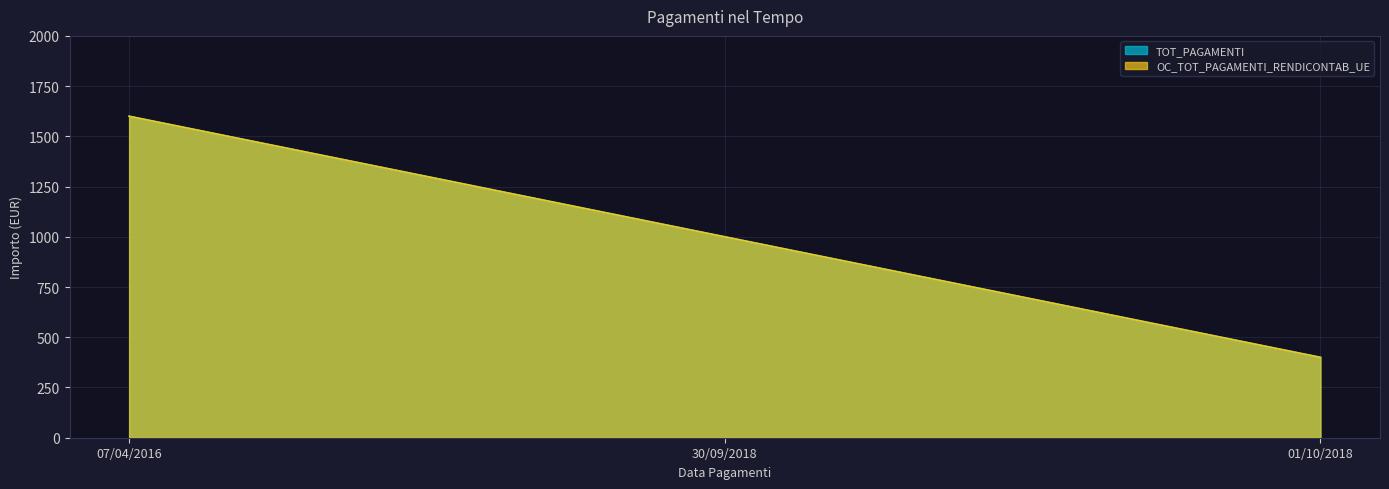

What is the sum of all OC_TOT_PAGAMENTI_RENDICONTAB_UE values?

3000